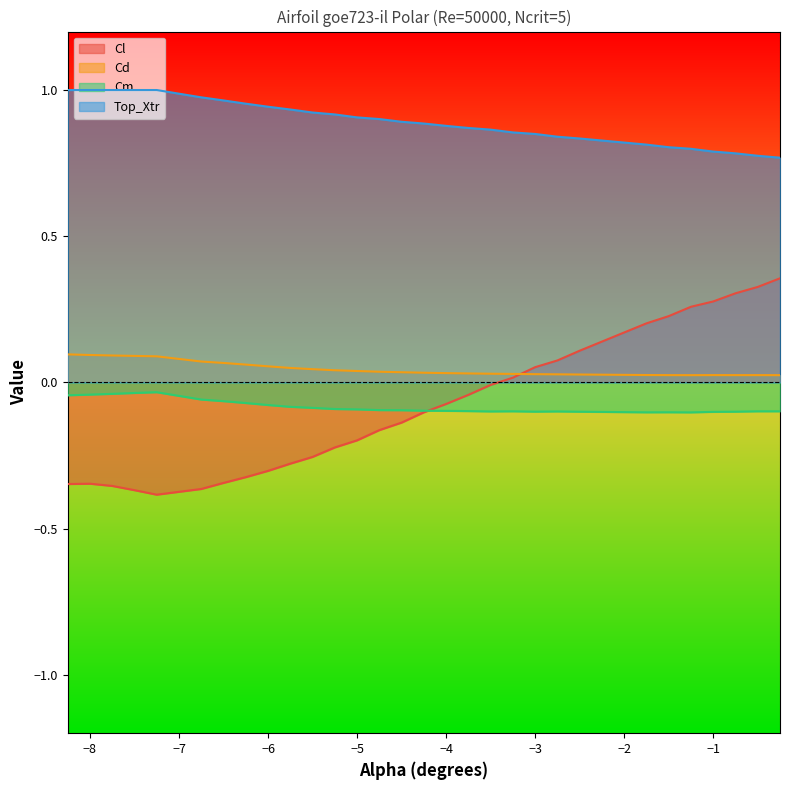

At which category does Cm reach its first local valley?

-3.5